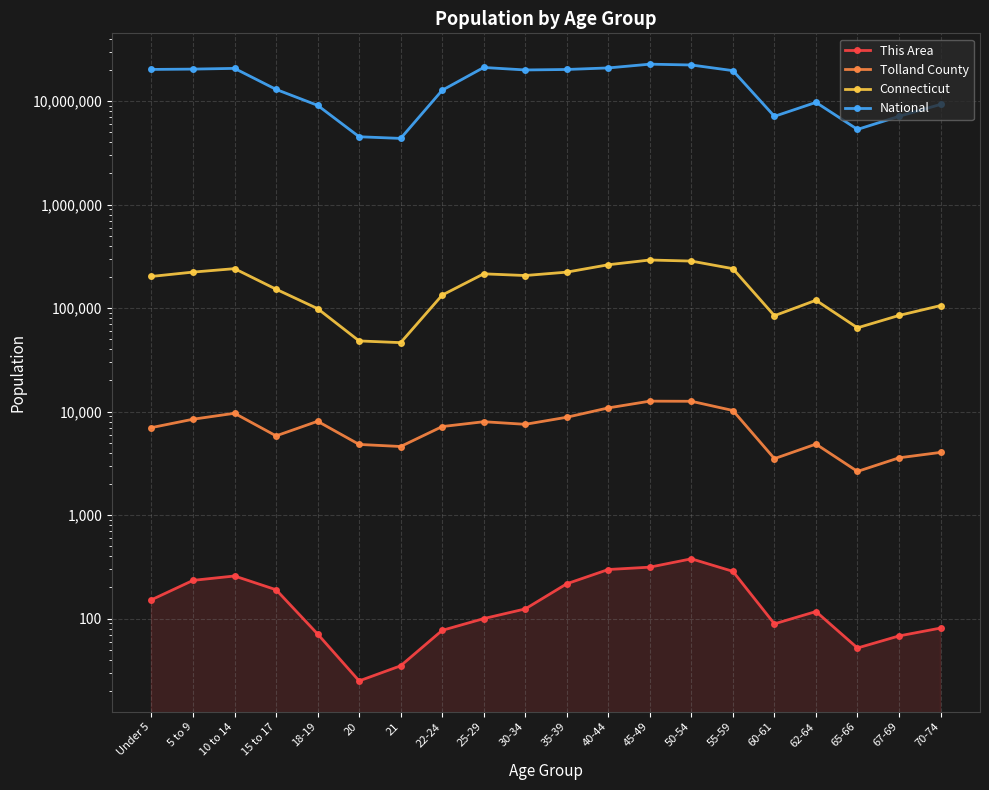

At which label does National first exceed 19664805?

Under 5